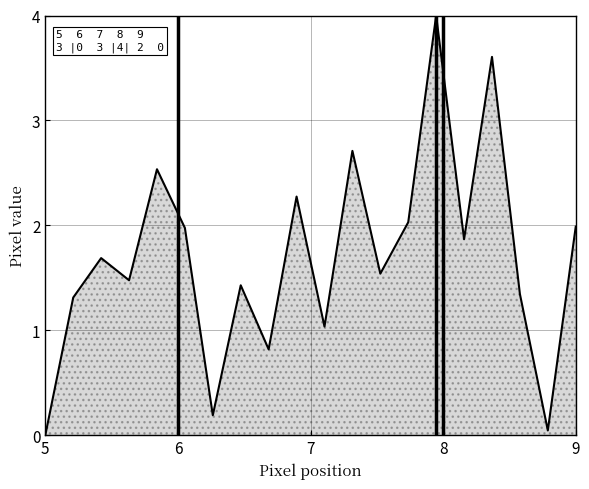

What is the difference between the maximum and minimum values?

4.0